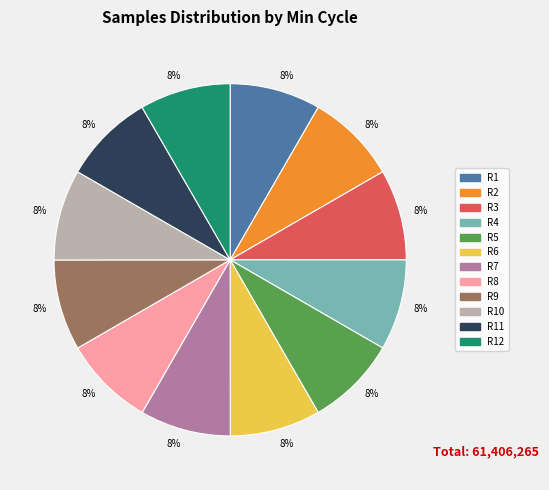

Is there a majority slice in this chart?

No